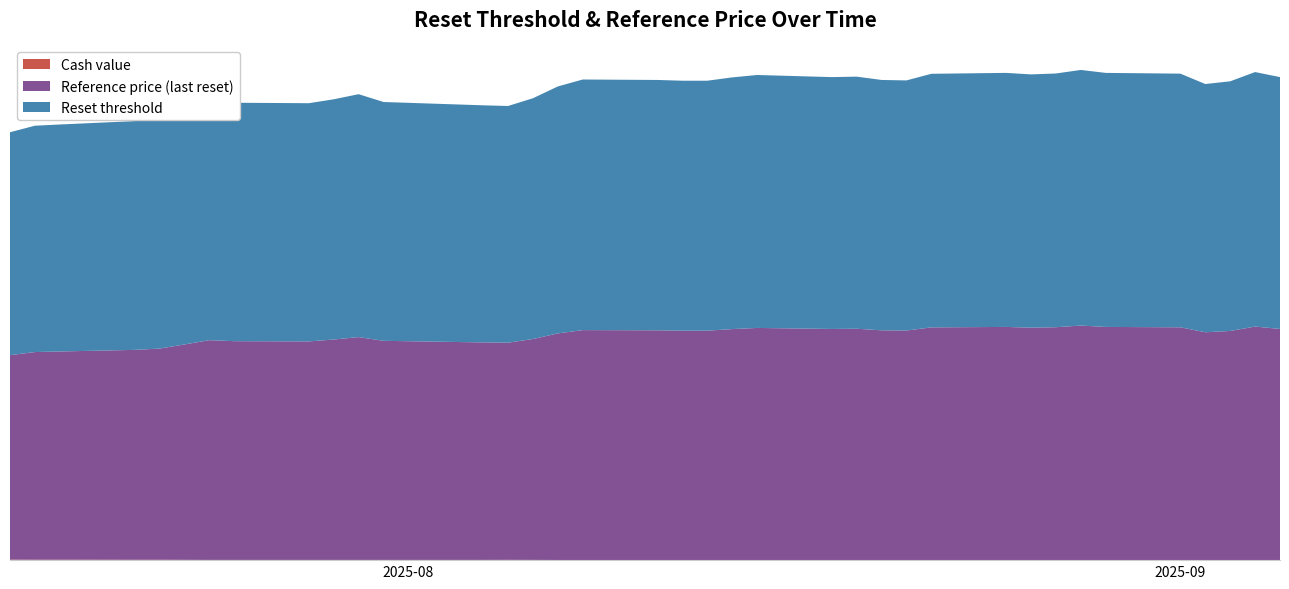

Reading left to right, list all the values displayed in this chart.

Cash value: 2025-09-05=0.0	2025-09-04=0.0	2025-09-03=0.0	2025-09-02=0.0	2025-09-01=0.0	2025-08-29=0.0	2025-08-28=0.0	2025-08-27=0.0	2025-08-26=0.0	2025-08-25=0.0	2025-08-22=0.0	2025-08-21=0.0	2025-08-20=0.0	2025-08-19=0.0	2025-08-18=0.0	2025-08-15=0.0	2025-08-14=0.0	2025-08-13=0.0	2025-08-12=0.0	2025-08-11=0.0	2025-08-08=0.0	2025-08-07=0.0	2025-08-06=0.0	2025-08-05=0.0	2025-08-04=0.0	2025-07-31=0.0	2025-07-30=0.0	2025-07-29=0.0	2025-07-28=0.0	2025-07-25=0.0	2025-07-24=0.0	2025-07-23=0.0	2025-07-22=0.1	2025-07-21=0.1	2025-07-18=0.1	2025-07-17=0.1	2025-07-16=0.1
Reference price (last reset): 2025-09-05=32.1	2025-09-04=32.4	2025-09-03=31.8	2025-09-02=31.6	2025-09-01=32.3	2025-08-29=32.4	2025-08-28=32.6	2025-08-27=32.3	2025-08-26=32.3	2025-08-25=32.4	2025-08-22=32.3	2025-08-21=31.9	2025-08-20=31.9	2025-08-19=32.1	2025-08-18=32.1	2025-08-15=32.2	2025-08-14=32.1	2025-08-13=31.9	2025-08-12=31.9	2025-08-11=31.9	2025-08-08=31.9	2025-08-07=31.5	2025-08-06=30.7	2025-08-05=30.2	2025-08-04=30.2	2025-07-31=30.4	2025-07-30=31.0	2025-07-29=30.6	2025-07-28=30.4	2025-07-25=30.4	2025-07-24=30.5	2025-07-23=29.9	2025-07-22=29.3	2025-07-21=29.2	2025-07-18=28.9	2025-07-17=28.9	2025-07-16=28.4
Reset threshold: 2025-09-05=35.0	2025-09-04=35.4	2025-09-03=34.7	2025-09-02=34.5	2025-09-01=35.2	2025-08-29=35.3	2025-08-28=35.5	2025-08-27=35.3	2025-08-26=35.2	2025-08-25=35.3	2025-08-22=35.2	2025-08-21=34.7	2025-08-20=34.8	2025-08-19=35.0	2025-08-18=35.0	2025-08-15=35.1	2025-08-14=35.0	2025-08-13=34.7	2025-08-12=34.7	2025-08-11=34.8	2025-08-08=34.8	2025-08-07=34.3	2025-08-06=33.5	2025-08-05=32.9	2025-08-04=32.9	2025-07-31=33.2	2025-07-30=33.7	2025-07-29=33.4	2025-07-28=33.1	2025-07-25=33.1	2025-07-24=33.3	2025-07-23=32.6	2025-07-22=32.0	2025-07-21=31.8	2025-07-18=31.5	2025-07-17=31.4	2025-07-16=31.0